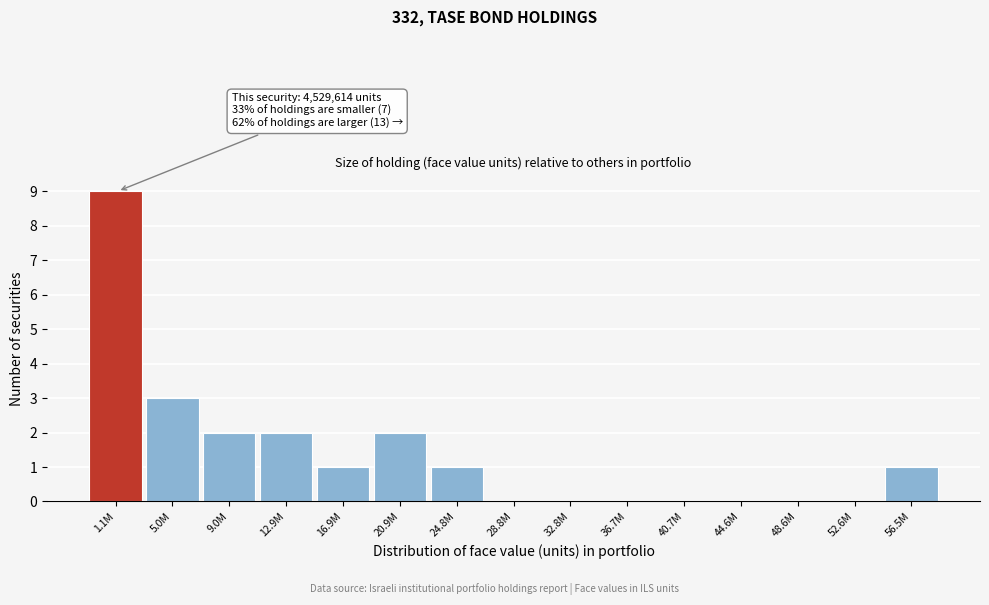

Reading right to left, list all the values displayed in this chart.

56.5M=1	52.6M=0	48.6M=0	44.6M=0	40.7M=0	36.7M=0	32.8M=0	28.8M=0	24.8M=1	20.9M=2	16.9M=1	12.9M=2	9.0M=2	5.0M=3	1.1M=9